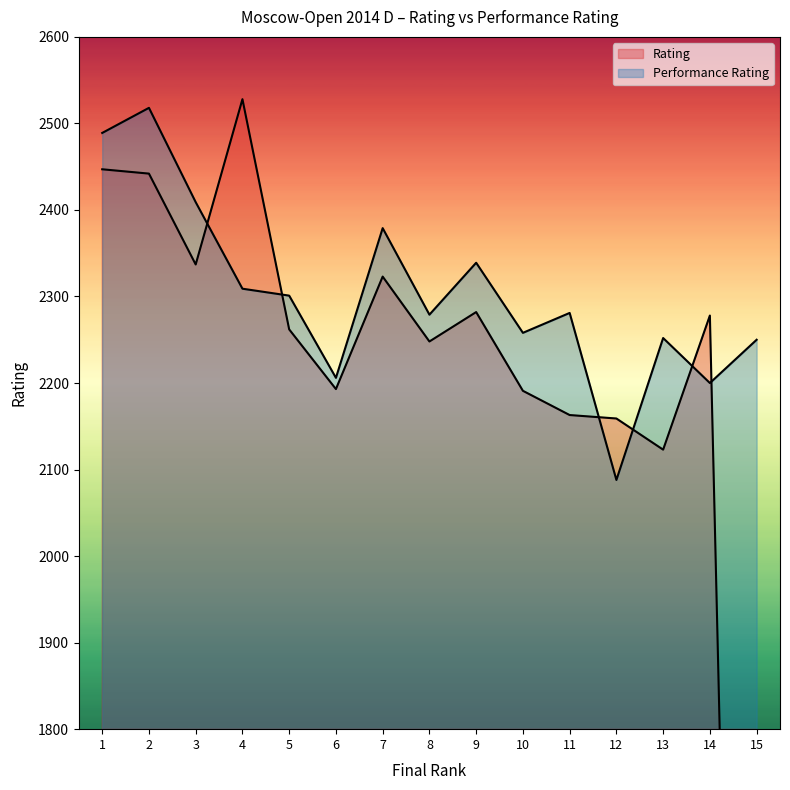

How many data points in Performance Rating are less than 2281?

7